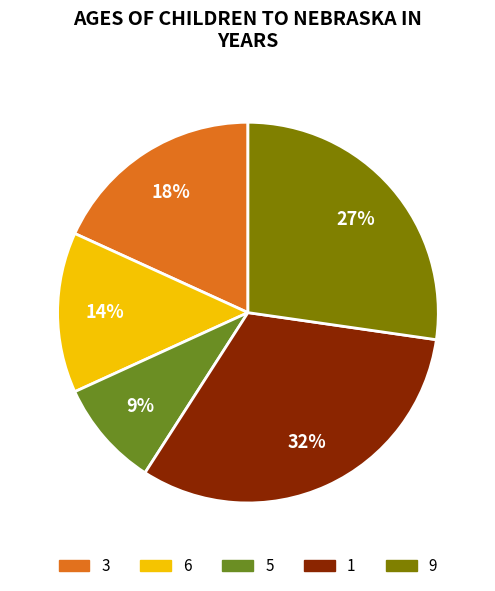

To the nearest percent, what is the average slice percentage?

20%